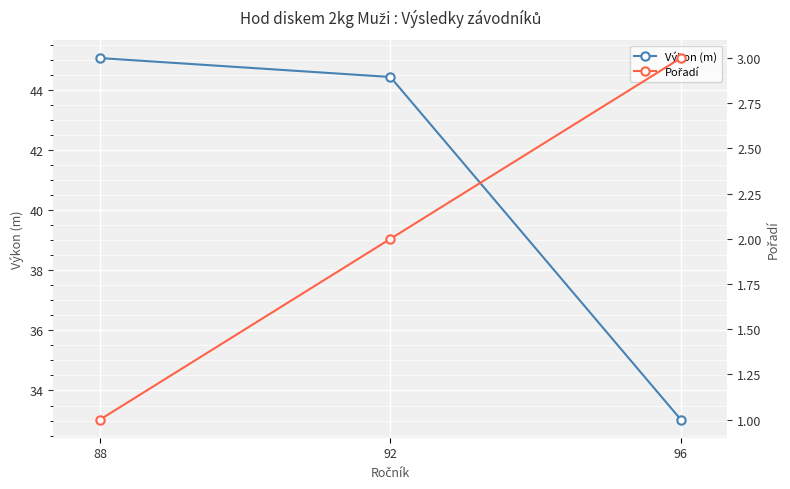

True or false: Výkon (m) has a value of 24.5 at 92.

False